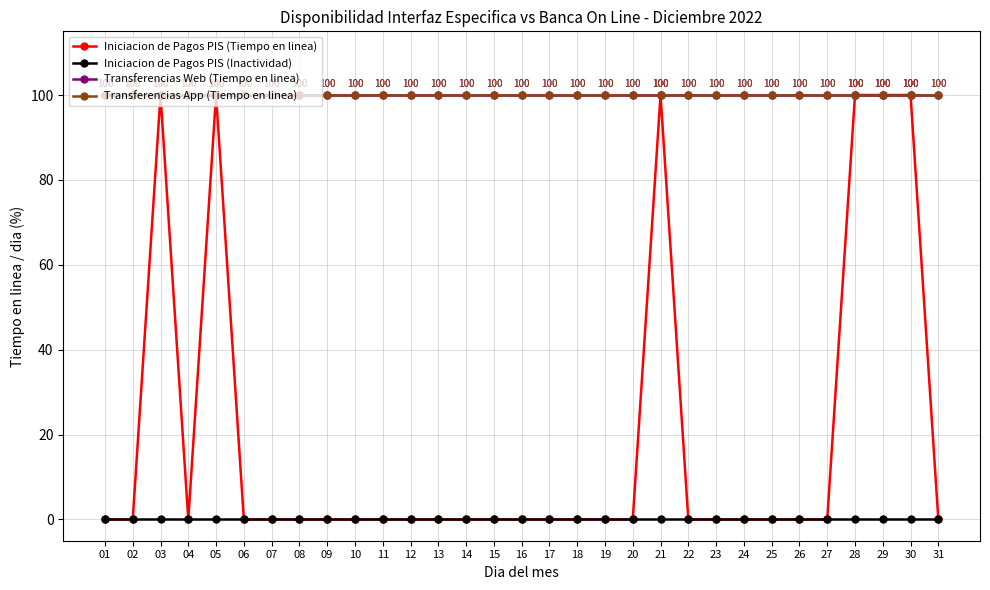

True or false: Transferencias App (Tiempo en linea) has a value of 100 at 28.

True